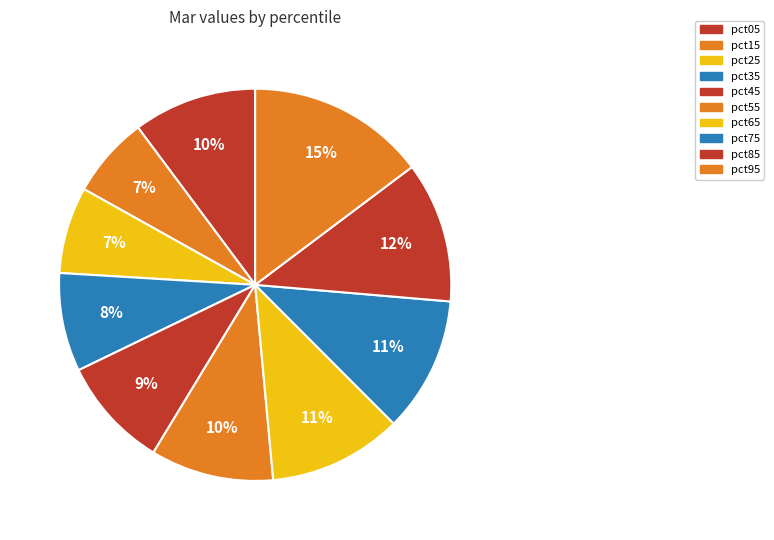

How many segments does this pie chart have?

10